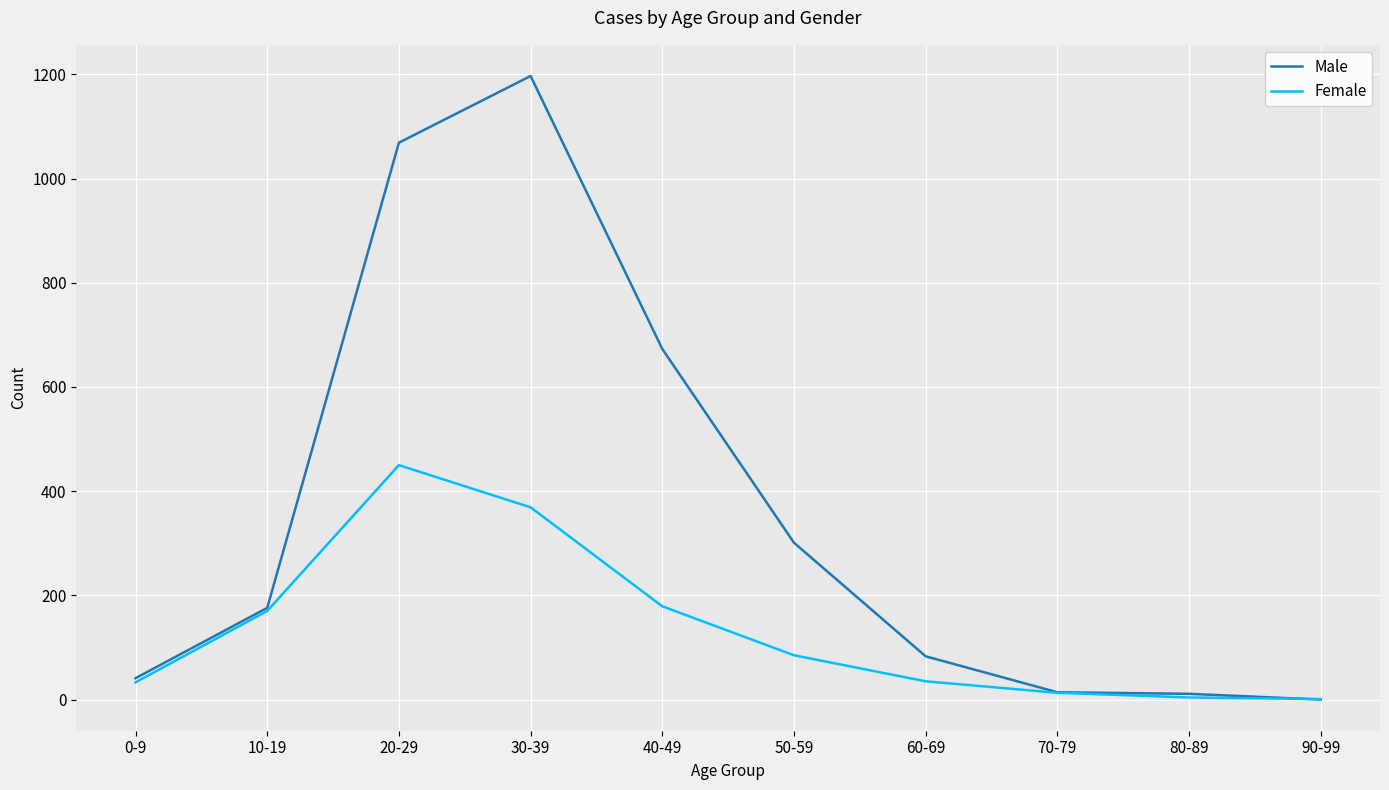

How many lines are shown in the chart?

2